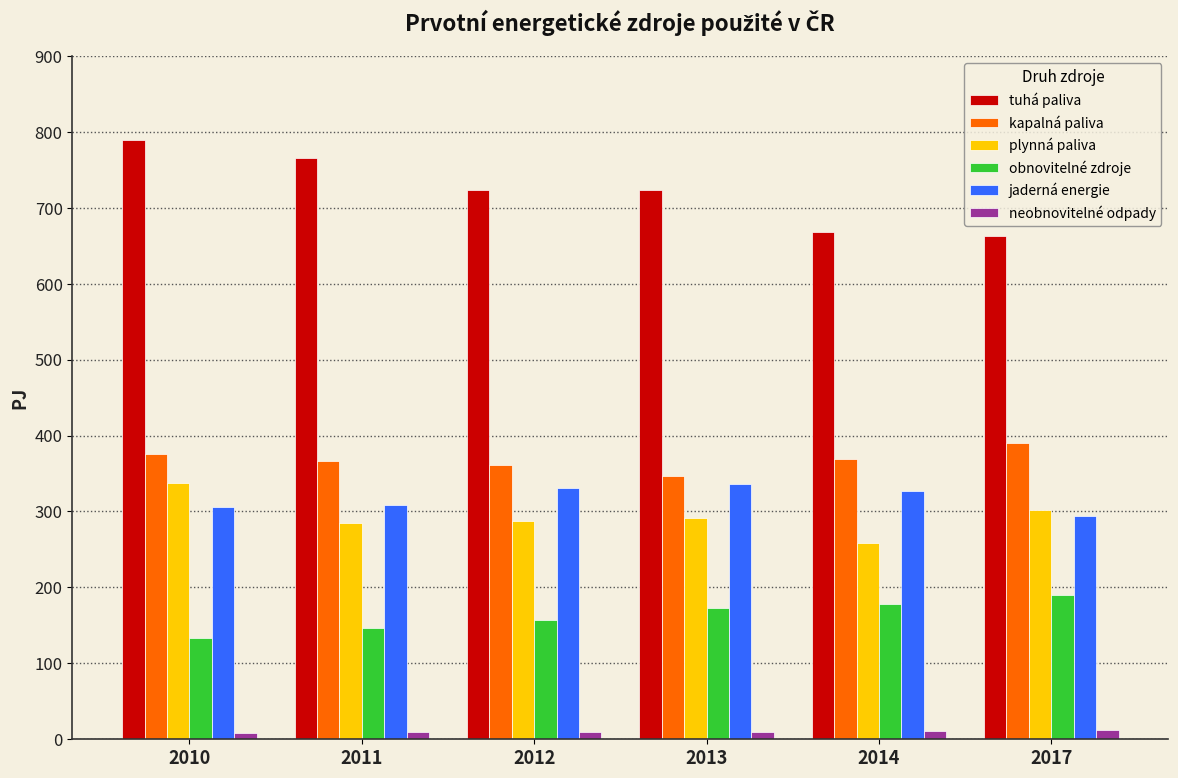

What is the greatest value displayed?

789.1